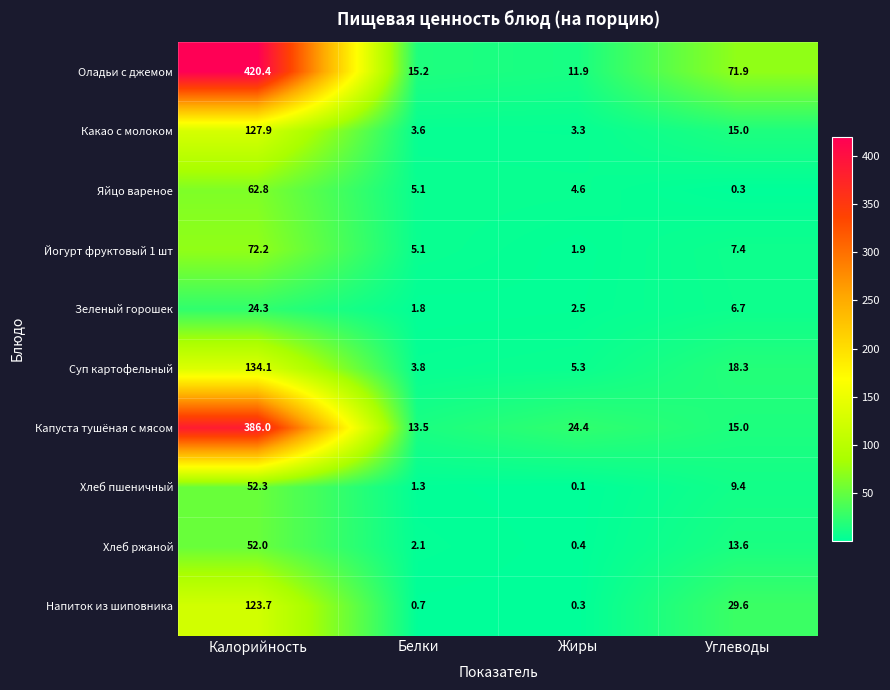

Is it true that Оладьи с джемом equals 17.5 at Жиры?

False